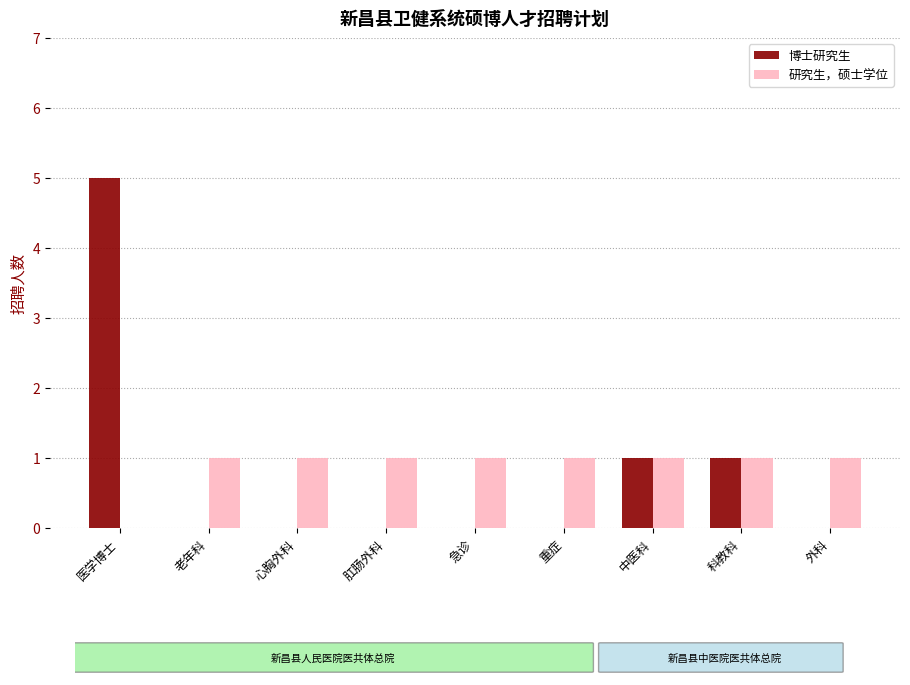

True or false: 博士研究生 has a value of 5 at 医学博士.

True